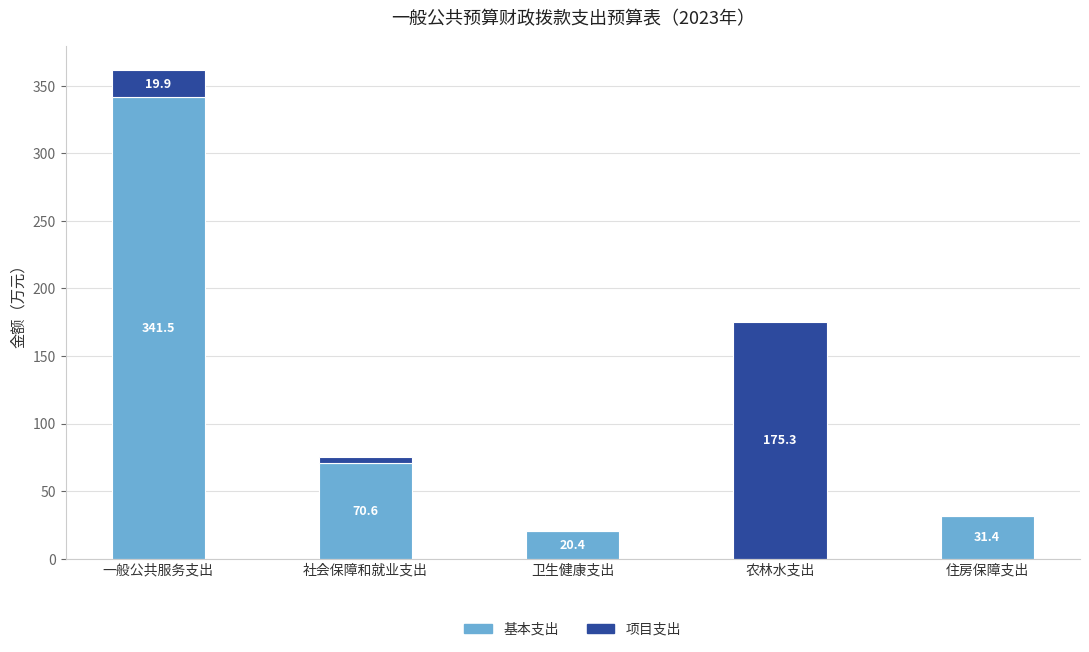

Reading left to right, list the values for the 基本支出 series.

一般公共服务支出=341.5	社会保障和就业支出=70.6	卫生健康支出=20.4	农林水支出=0.0	住房保障支出=31.4